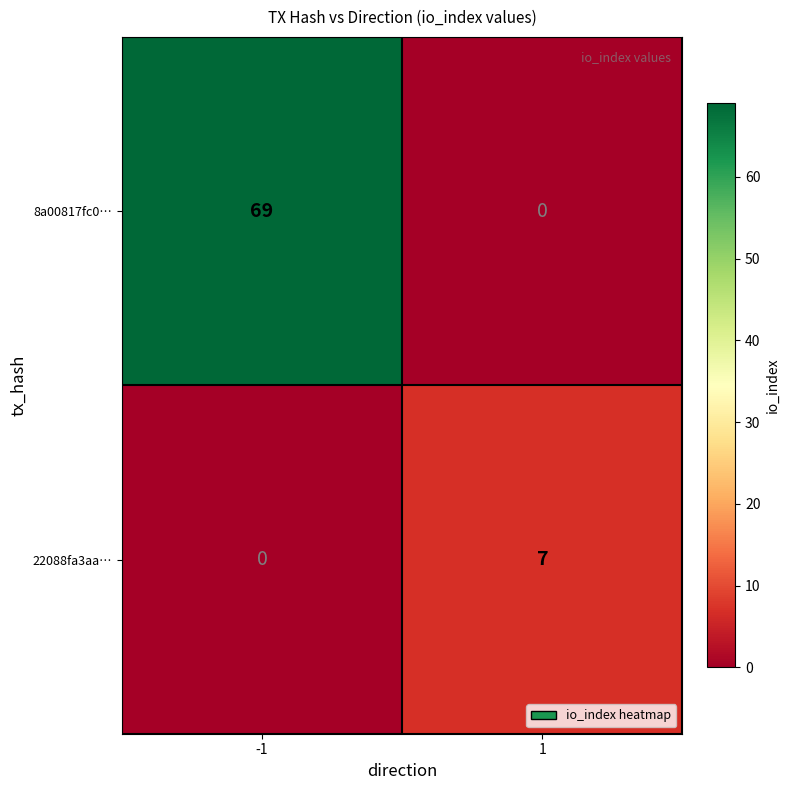

The value of 22088fa3aa… at -1 is 0. True or false?

True